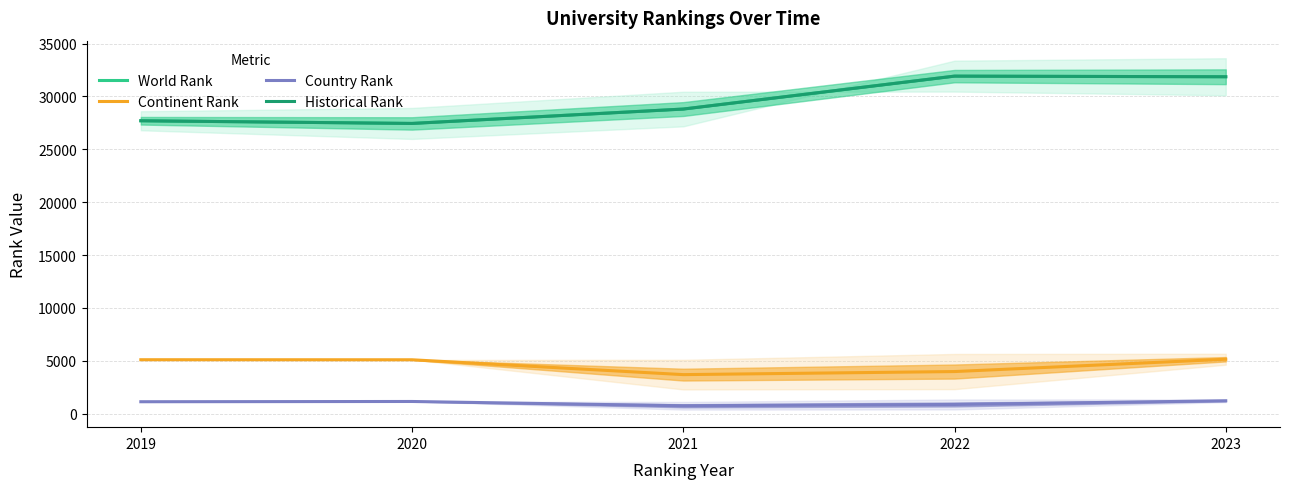

At which category does Continent Rank reach its first local valley?

2021